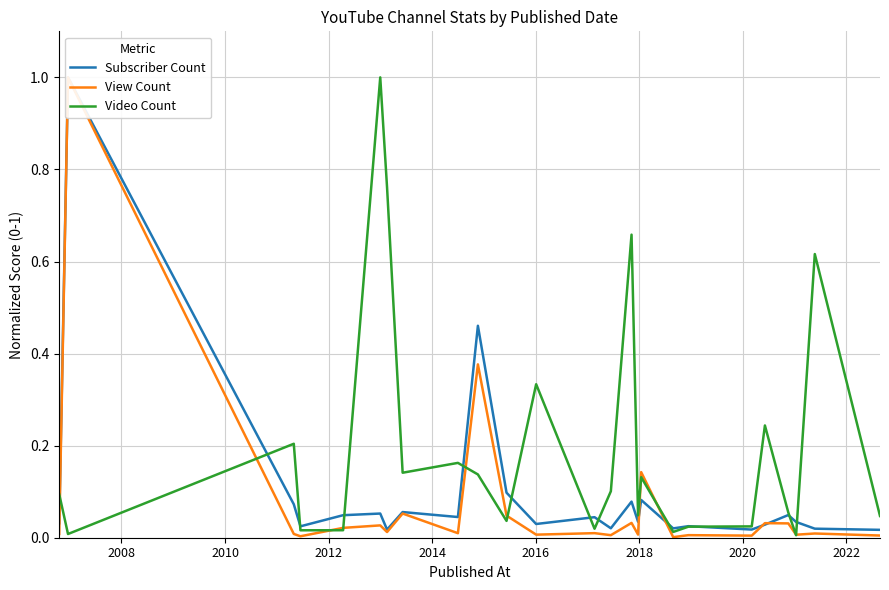

What are all the series names shown in the legend?

Subscriber Count, View Count, Video Count